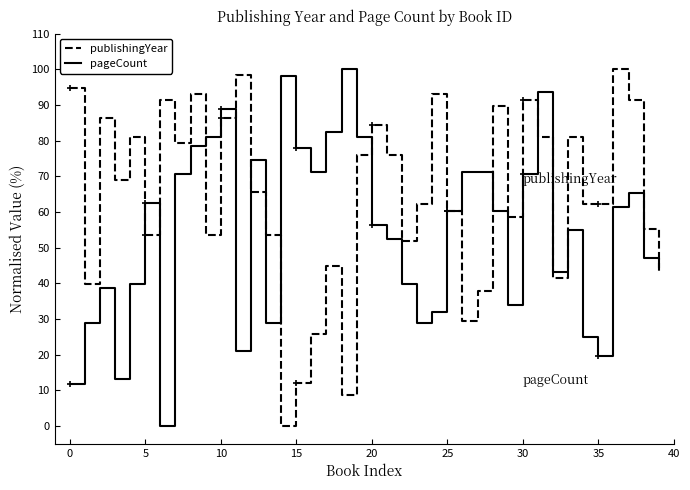

What is the difference between the maximum and minimum values in the publishingYear series?

100.0